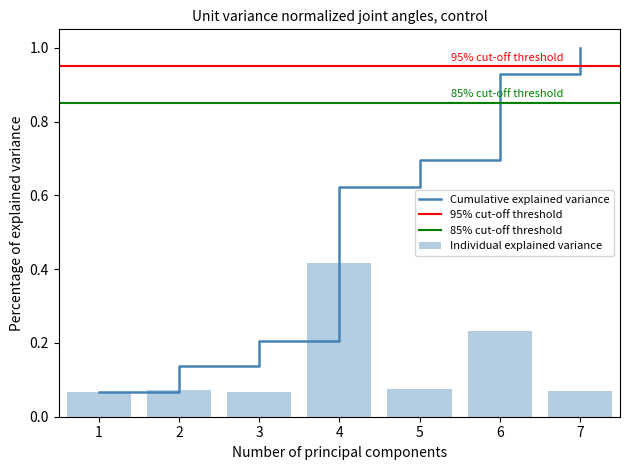

Which category has the highest value in the Individual explained variance series?

4